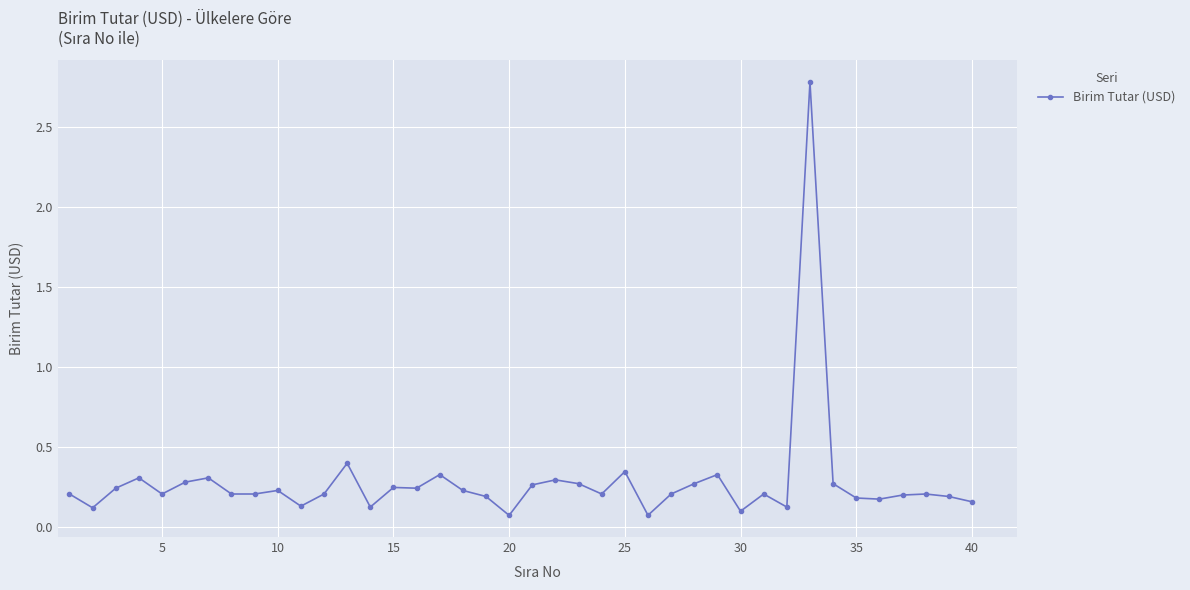

True or false: the data has more than 2 interior local peaks.

True